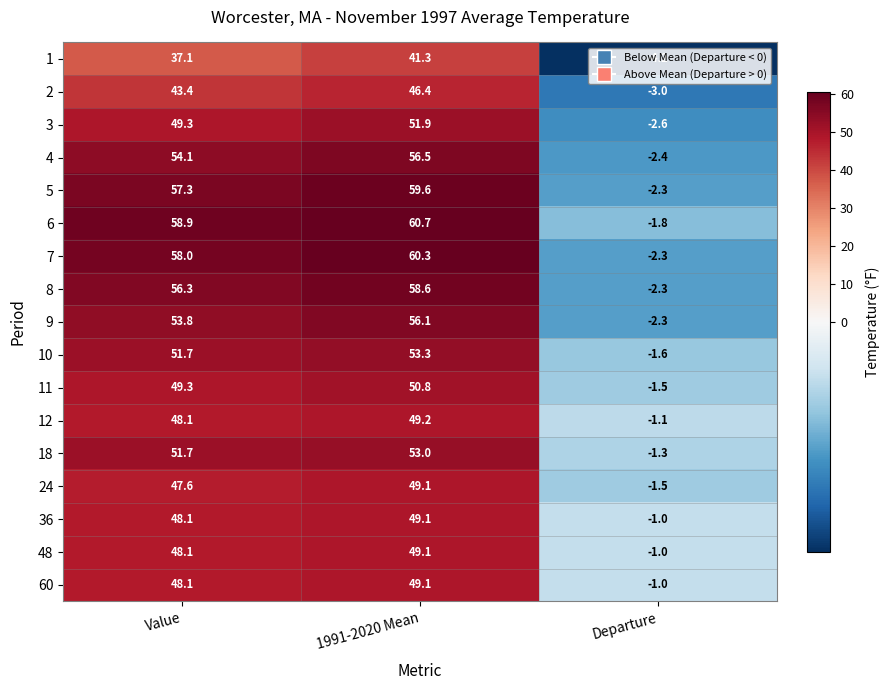

Which series has the largest total across all categories?

6